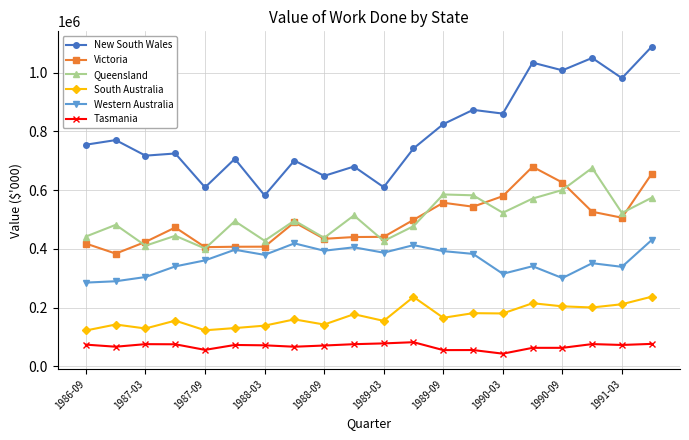

What is the greatest value displayed?

1088058